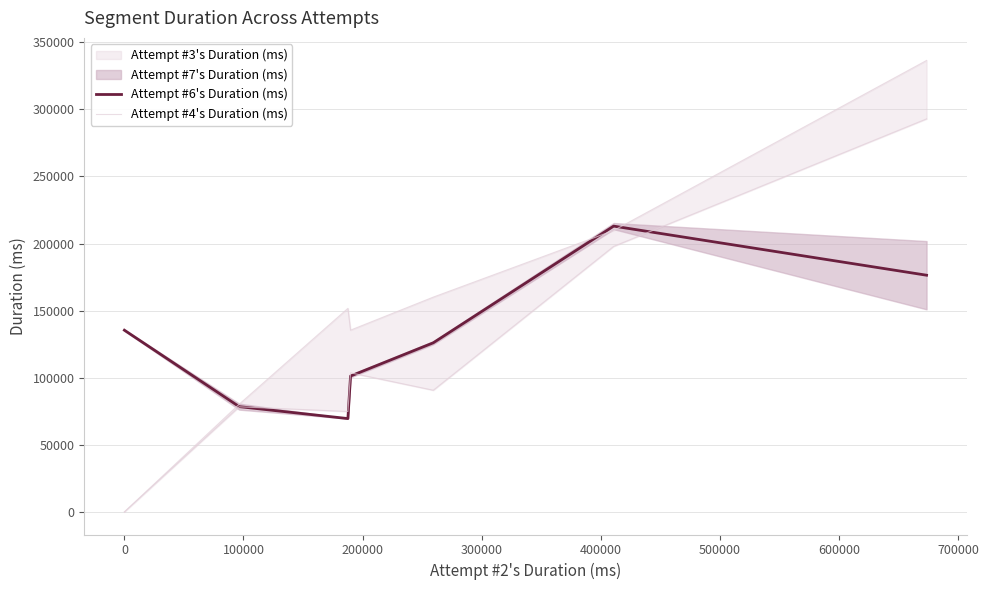

After their last crossing, which series has the higher values: Attempt #6's Duration (ms) or Attempt #4's Duration (ms)?

Attempt #4's Duration (ms)